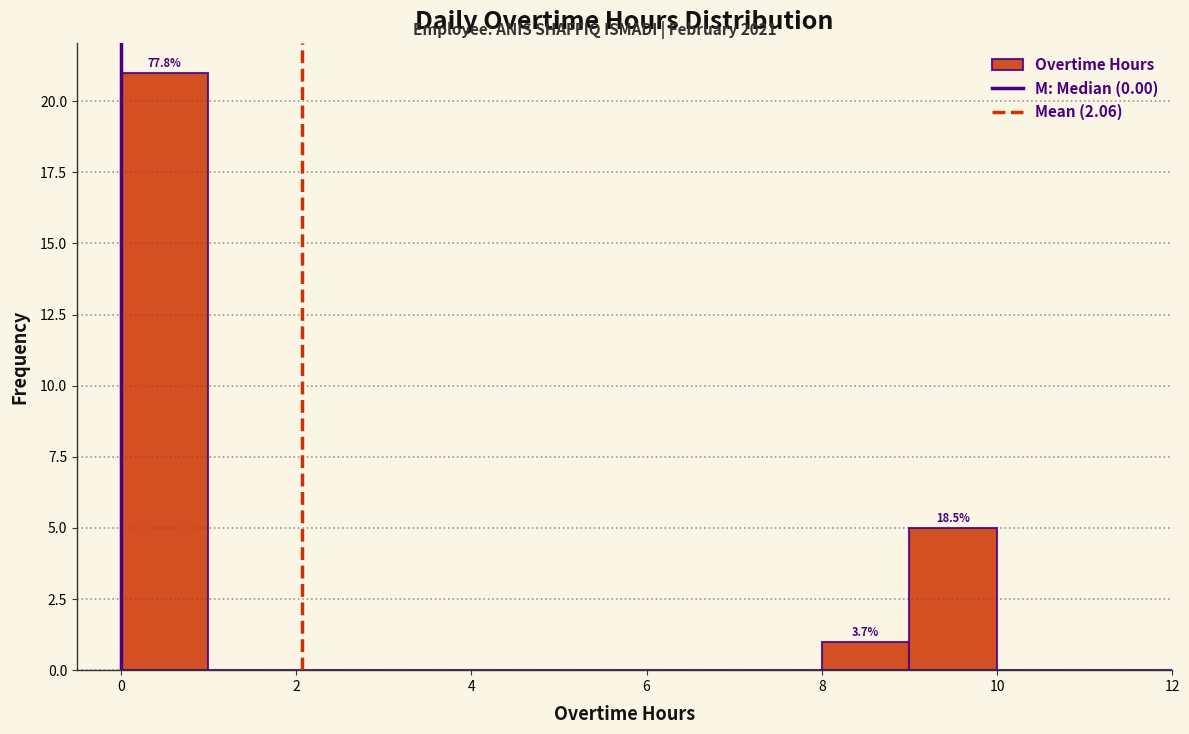

Over which range of the x-axis is the bar tallest?

0 to 1